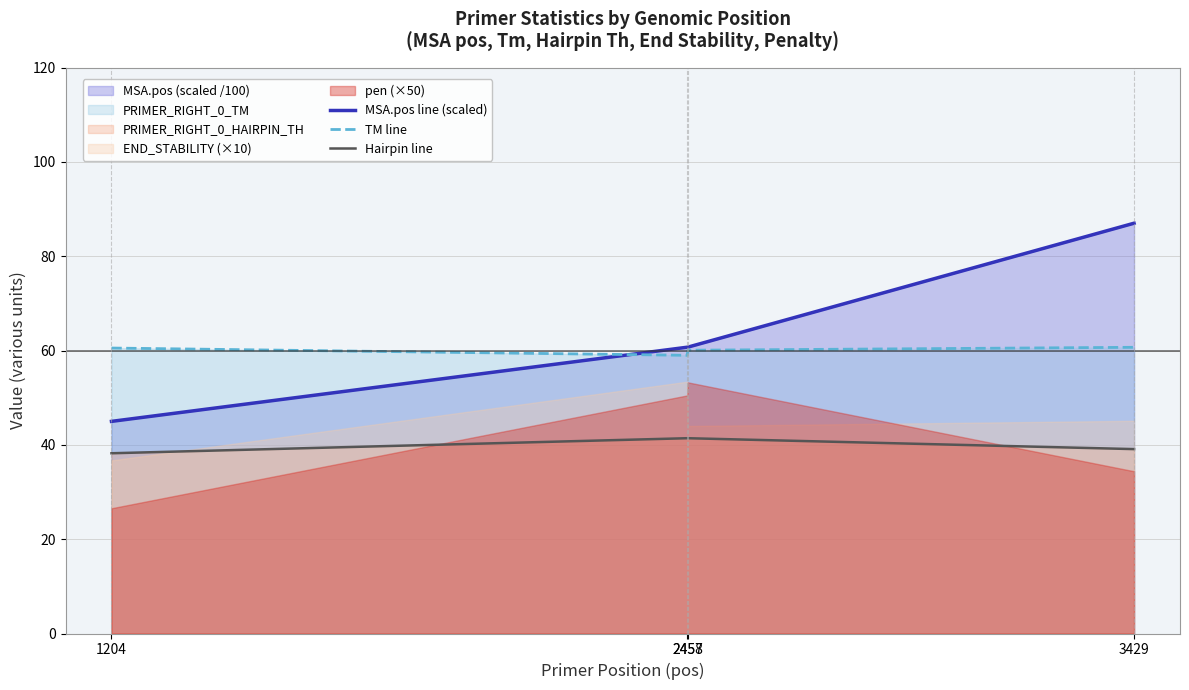

True or false: Hairpin line and MSA.pos line (scaled) intersect in this chart.

False